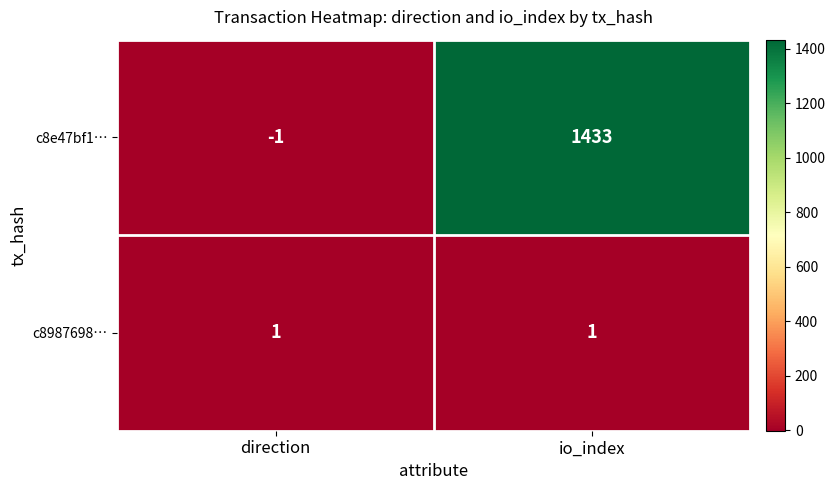

What is the maximum value shown in the chart?

1433